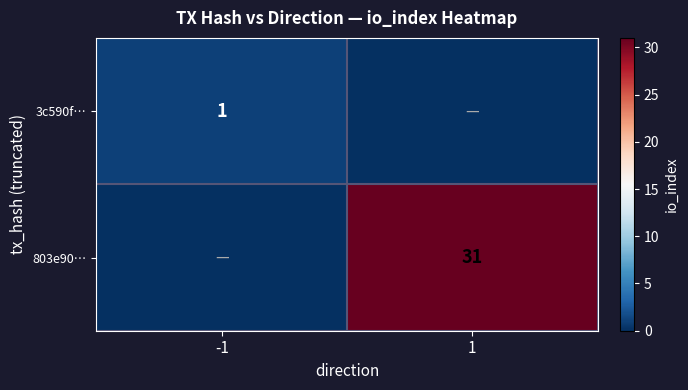

Is the value of 3c590f… at -1 greater than the value of 803e90… at 1?

No